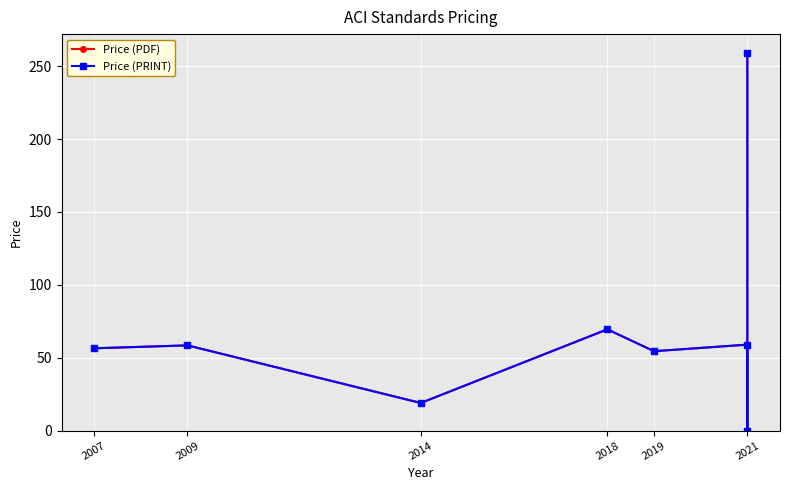

What is the difference between the maximum and minimum values in the Price (PRINT) series?

259.0